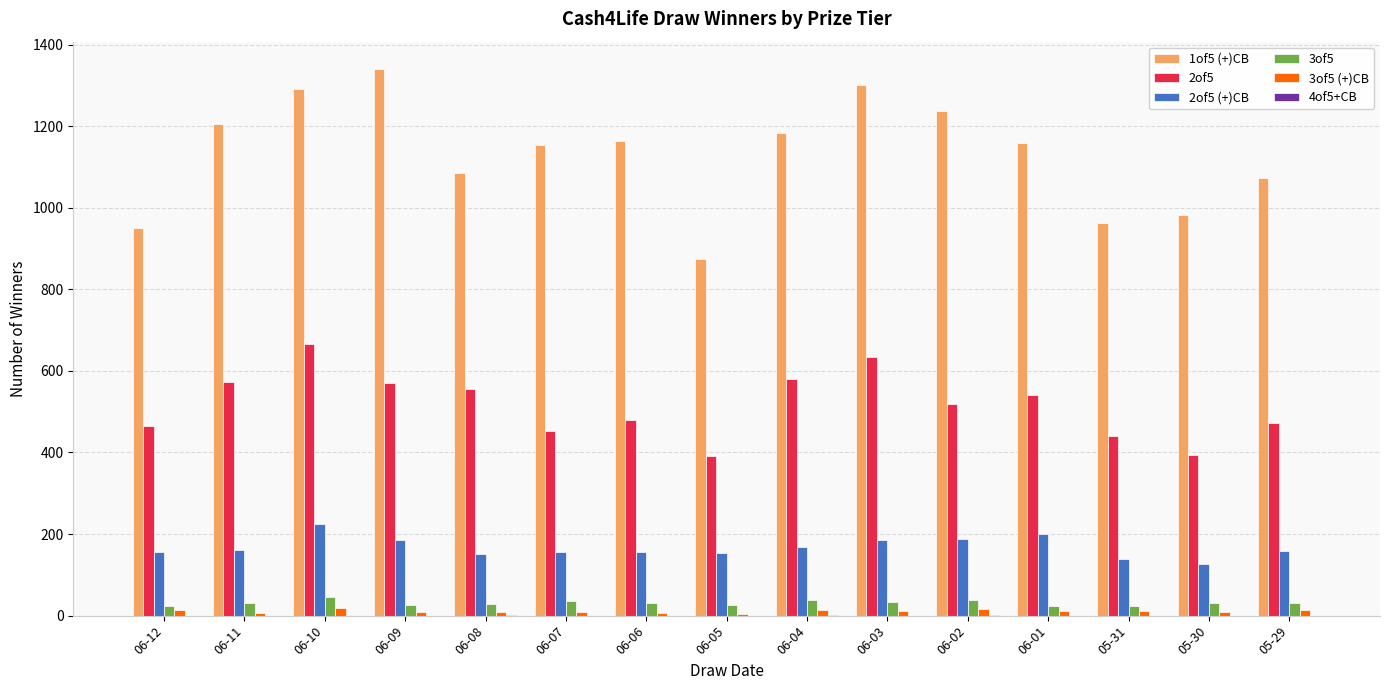

What is the sum of the 3of5 values at 06-10 and 06-05?

71